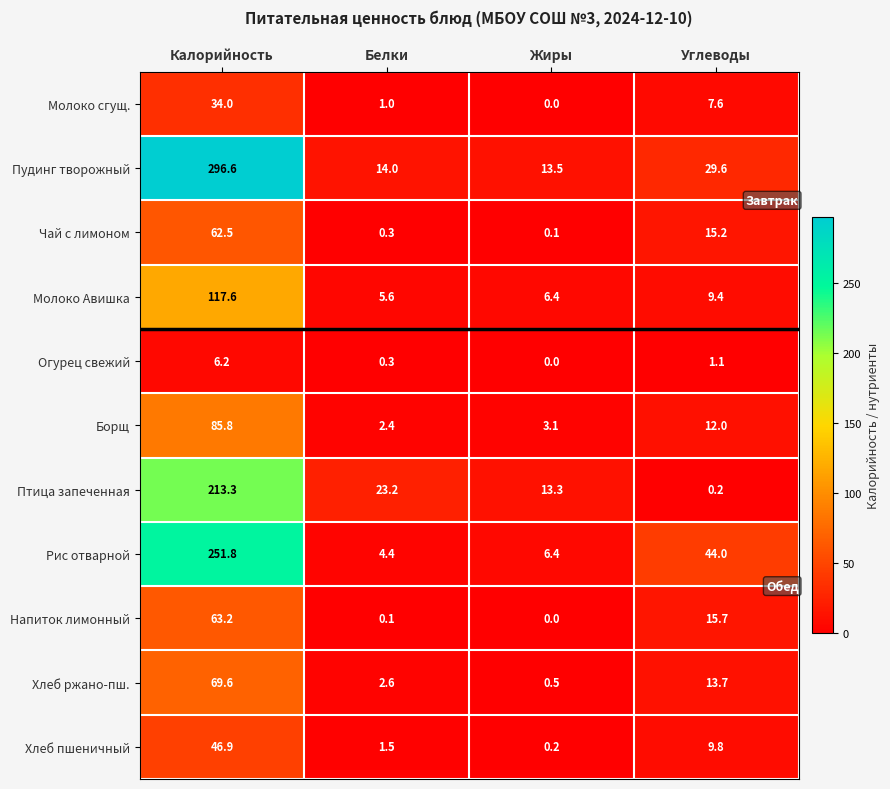

Which series has the largest total across all categories?

Пудинг творожный